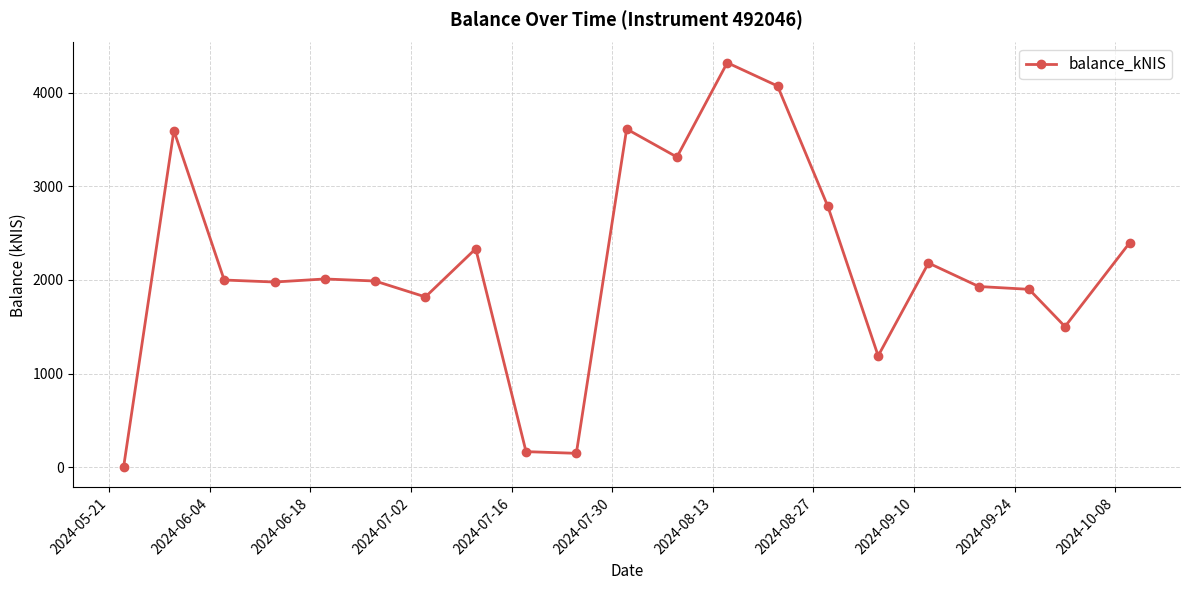

What is the value of the 17th point from the left?

2181.1